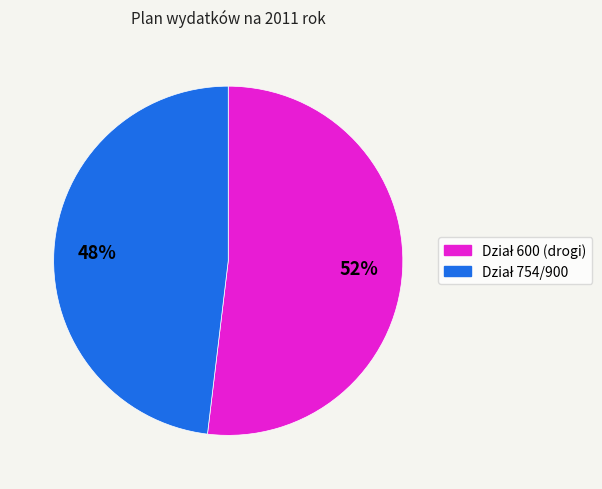

Is there a majority slice in this chart?

Yes